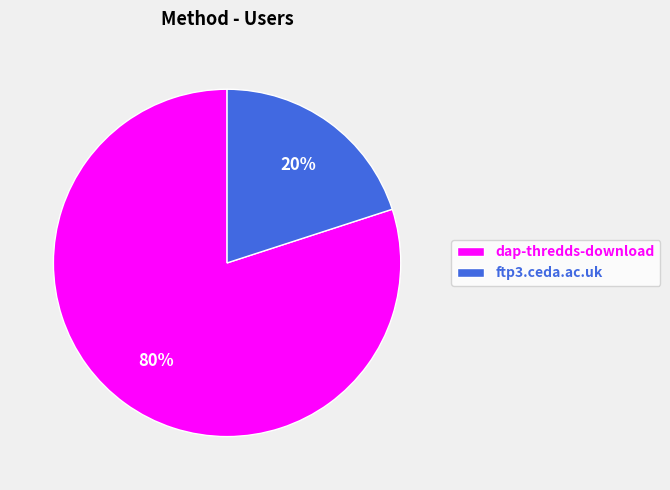

What is the largest slice in the pie chart?

dap-thredds-download